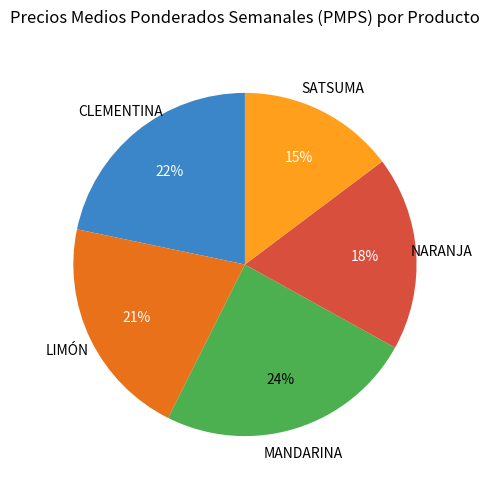

Does any single category account for the majority?

No